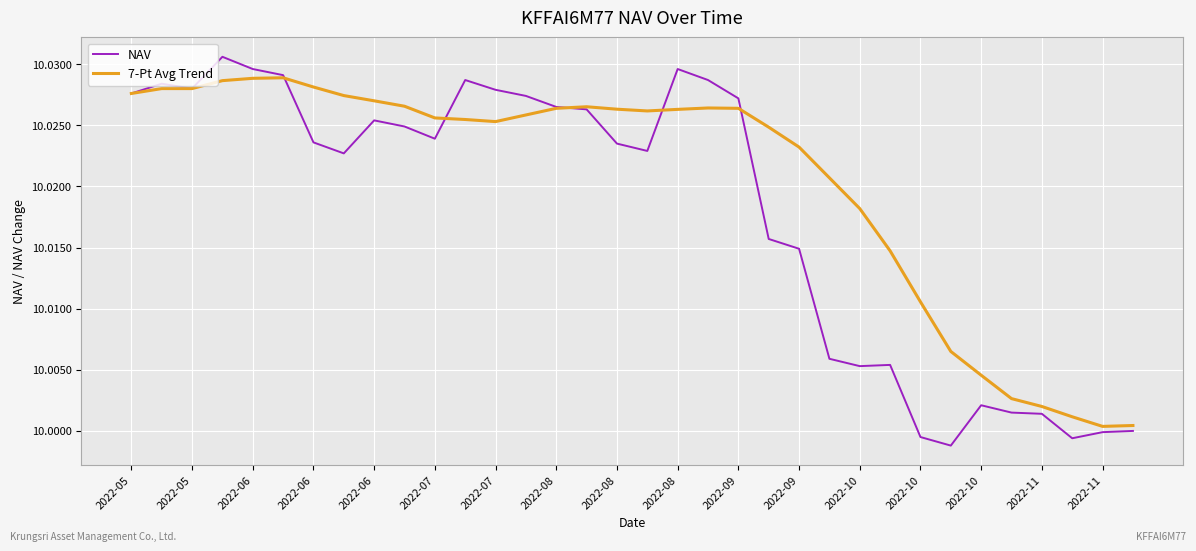

Which series has the largest total across all categories?

7-Pt Avg Trend